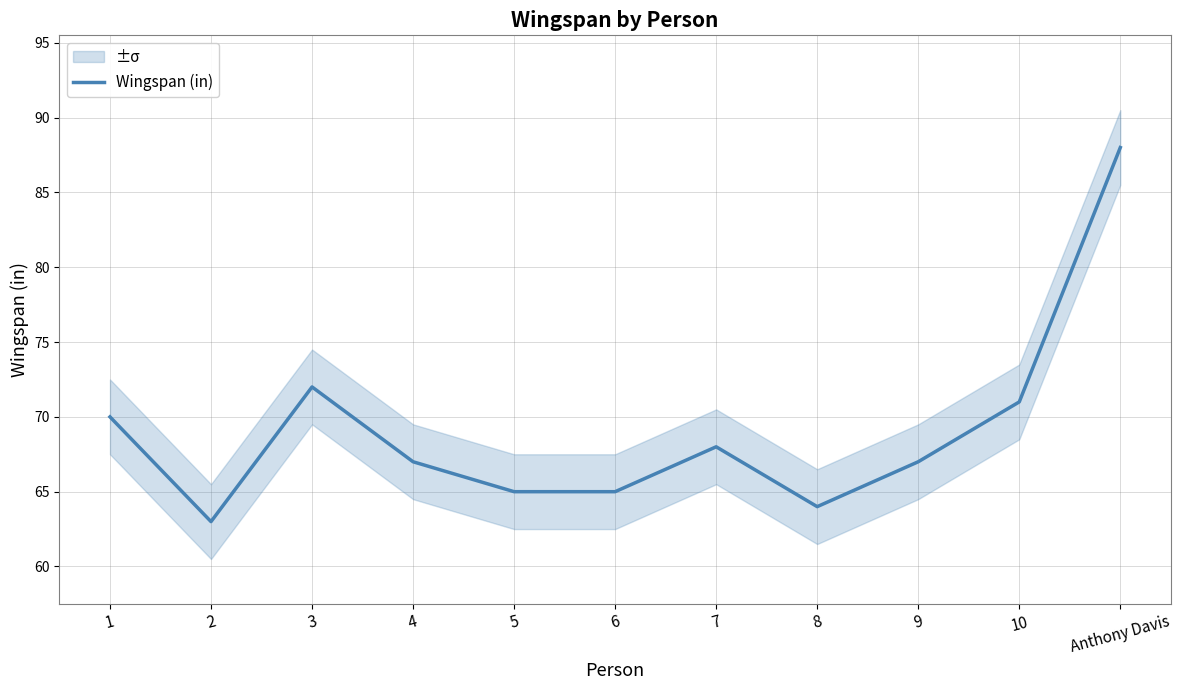

What is the greatest value displayed?

88